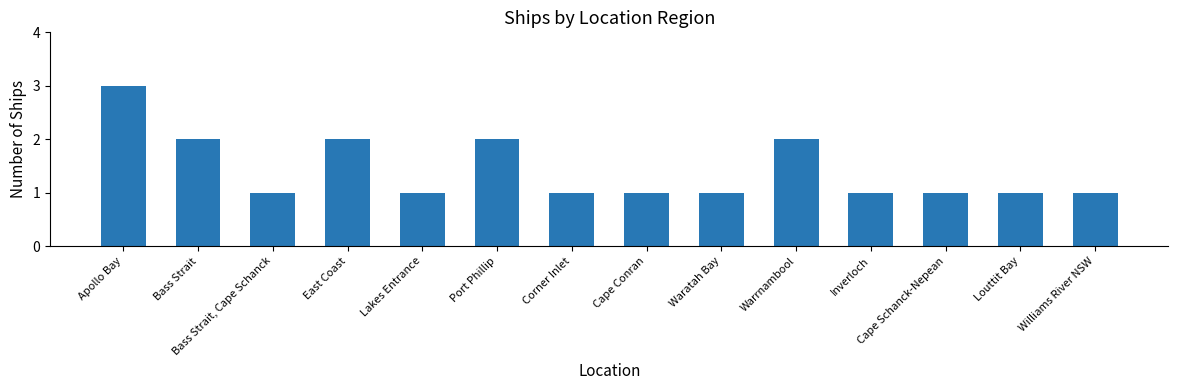

Which category has the highest value across all series?

Apollo Bay